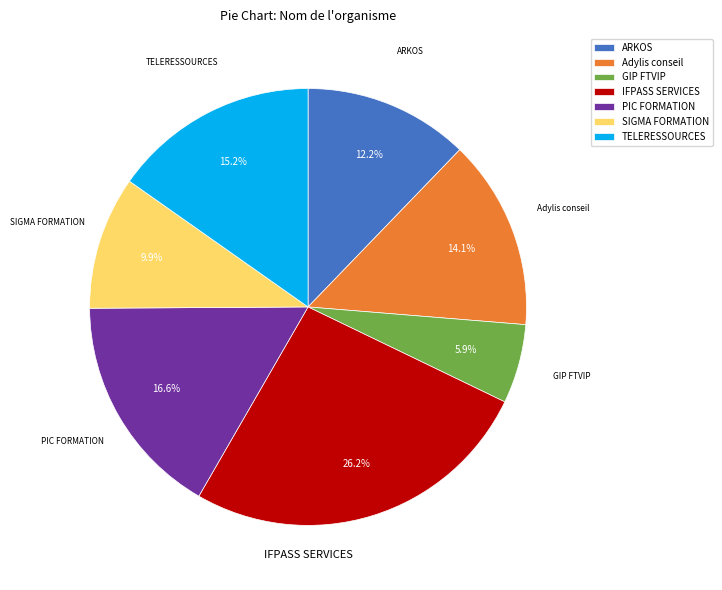

Combined, do Adylis conseil and PIC FORMATION account for over 50%?

No